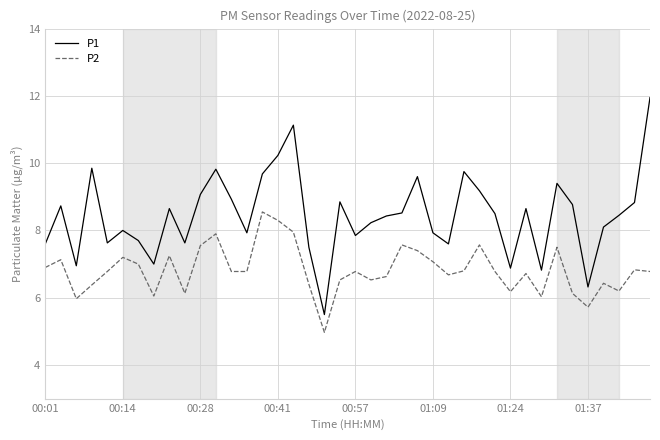

True or false: P2 and P1 intersect in this chart.

False